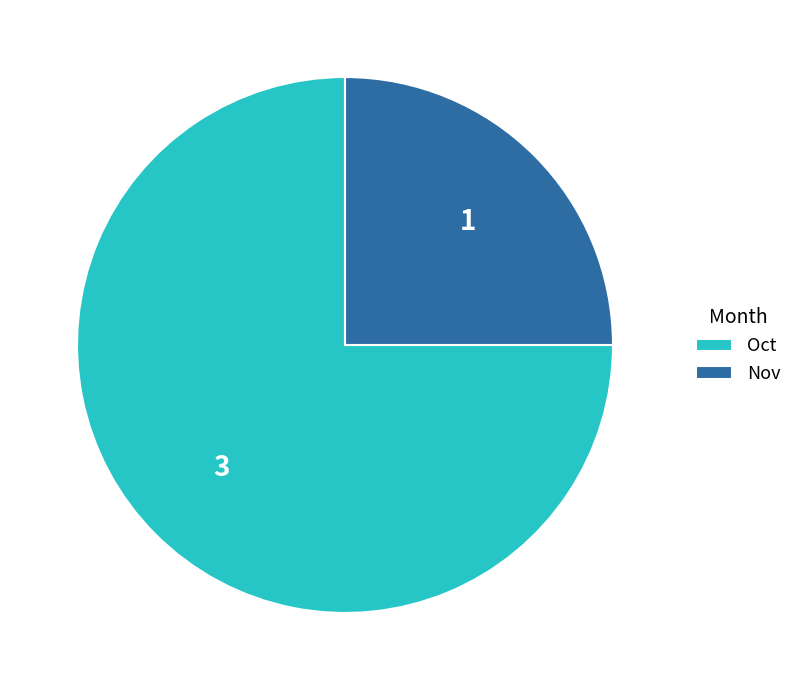

How many slices are in this pie chart?

2